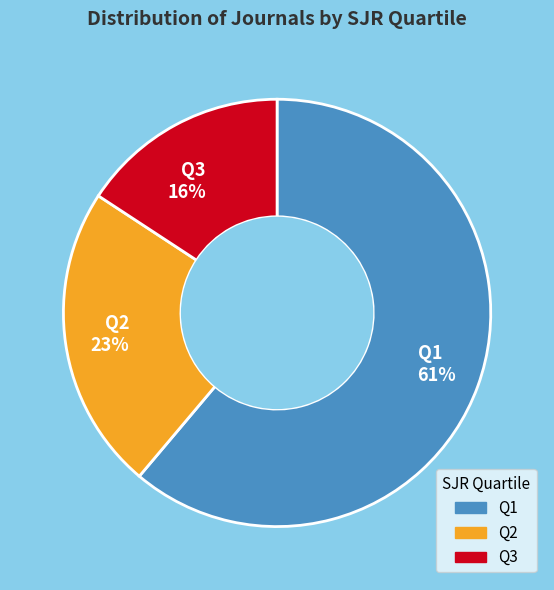

Which slice is the largest?

Q1